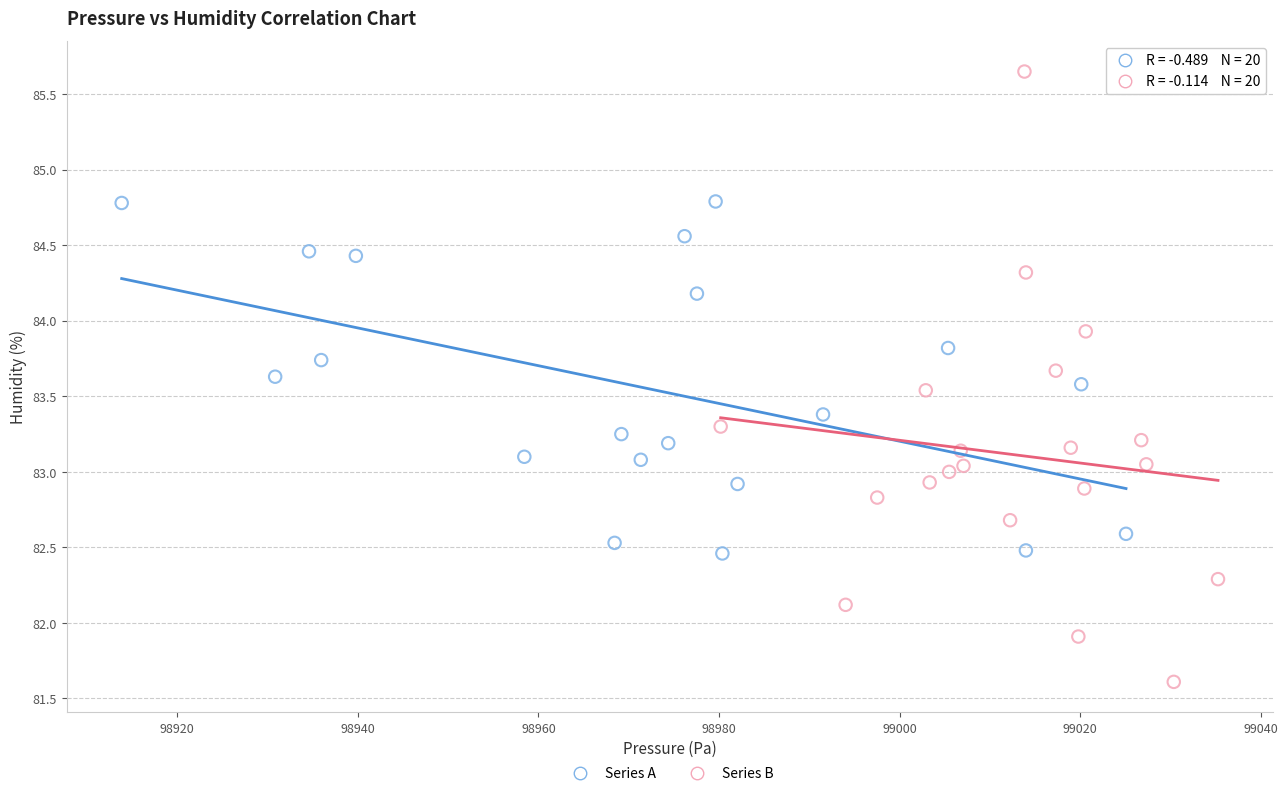

Which series has the widest spread of Y values?

Series B